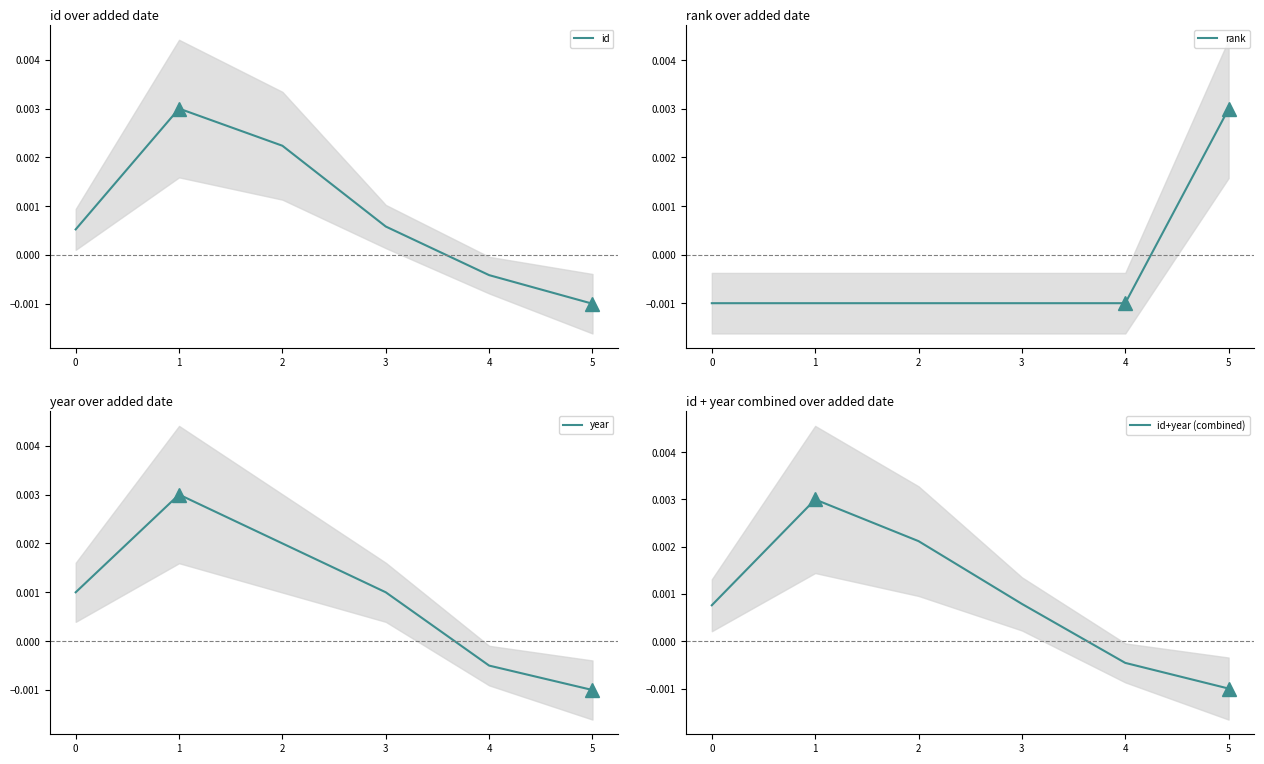

How many distinct data groups are displayed?

4